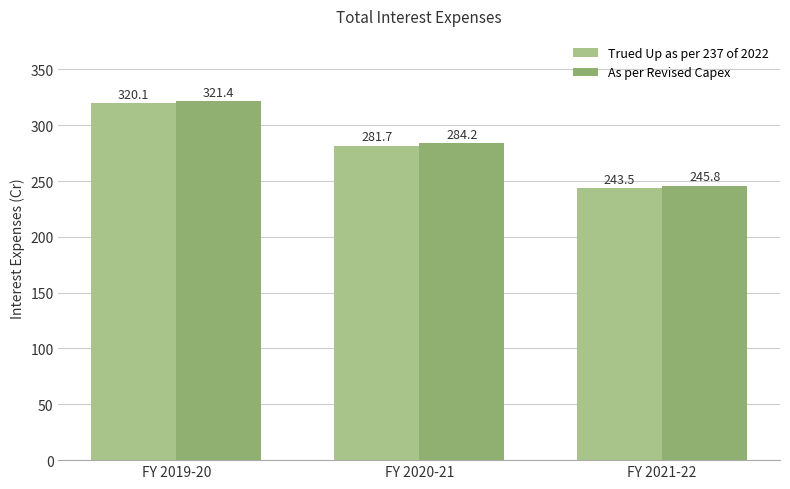

True or false: Trued Up as per 237 of 2022 has a value of 243.5 at FY 2021-22.

True